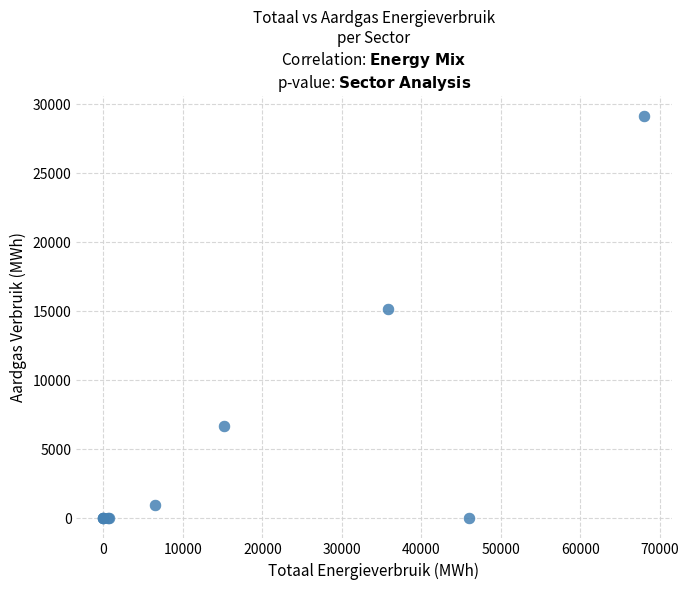

What Y value in the scatter plot is closest to 14571?

15156.7